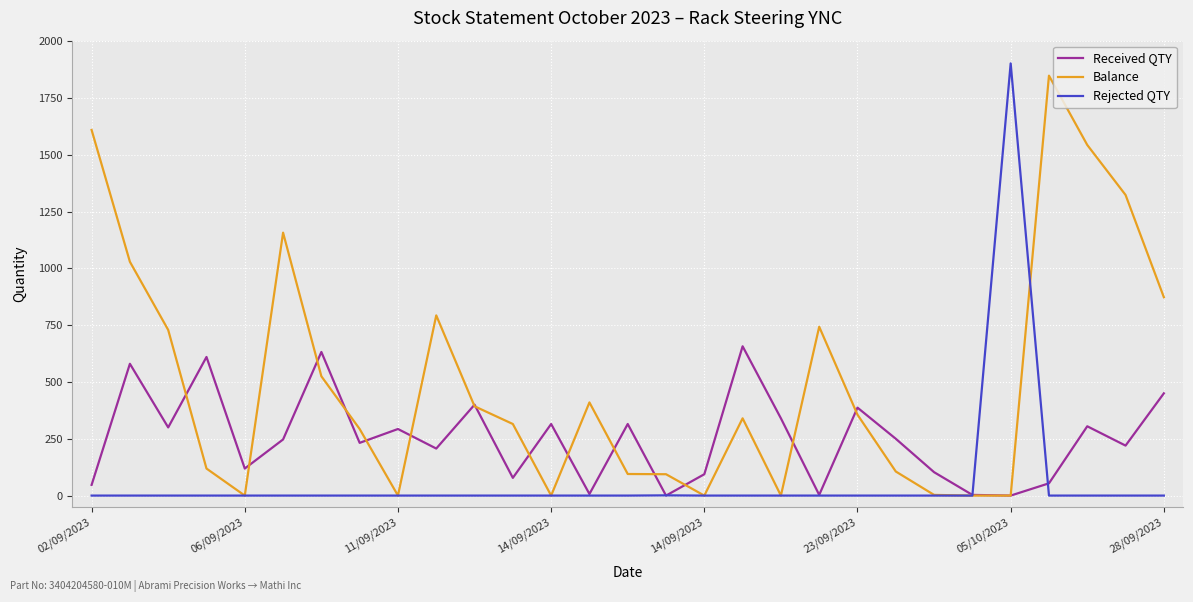

Does the chart display data point markers on the line(s)?

No